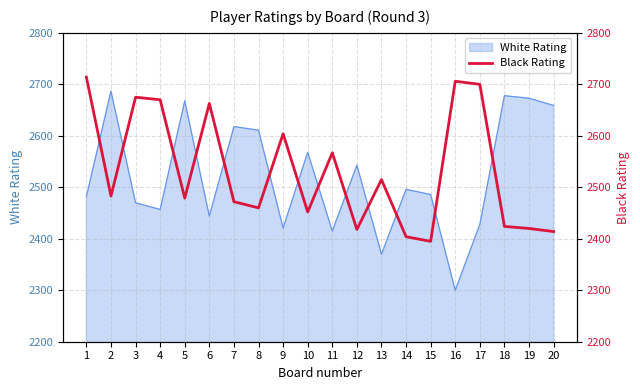

What is the highest value of the White Rating series?

2687